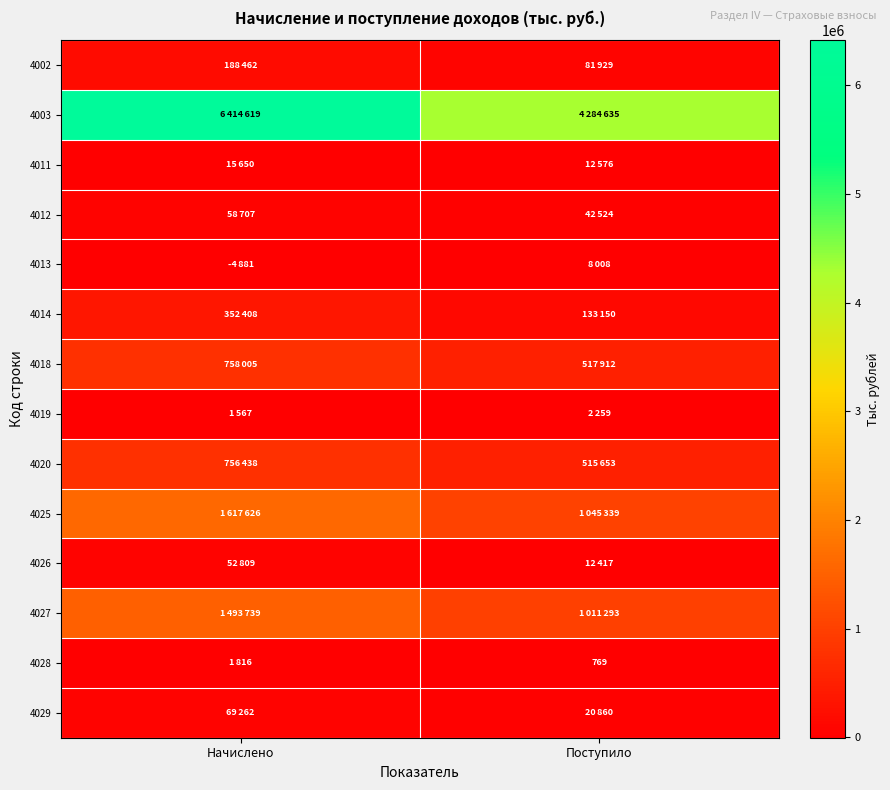

True or false: 4028 has a value of 769 at Поступило.

True